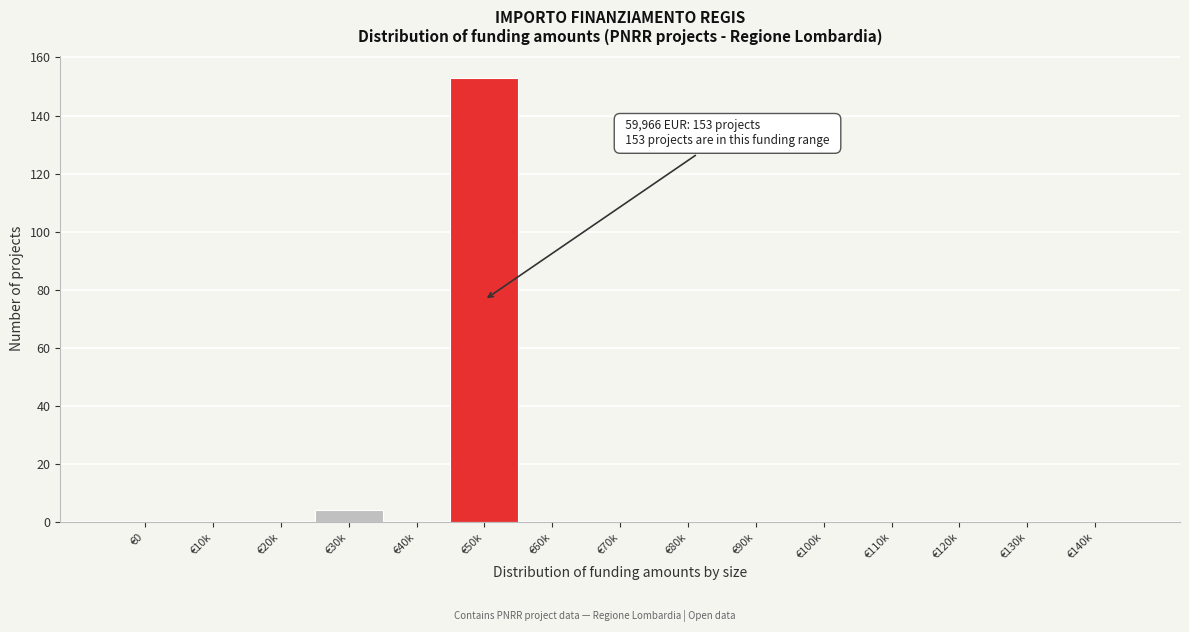

Reading right to left, extract all data points from this chart.

€140k=0	€130k=0	€120k=0	€110k=0	€100k=0	€90k=0	€80k=0	€70k=0	€60k=0	€50k=153	€40k=0	€30k=4	€20k=0	€10k=0	€0=0